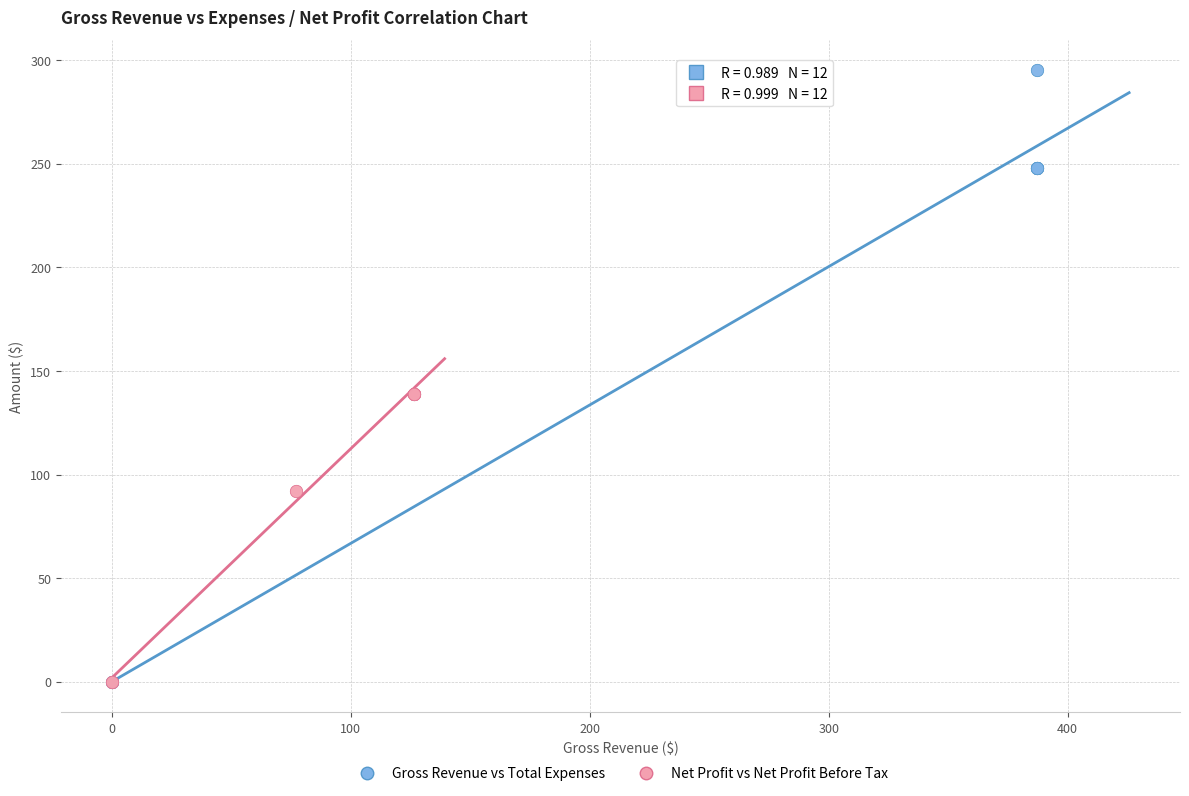

Which series contains the highest Y value?

Gross Revenue vs Total Expenses